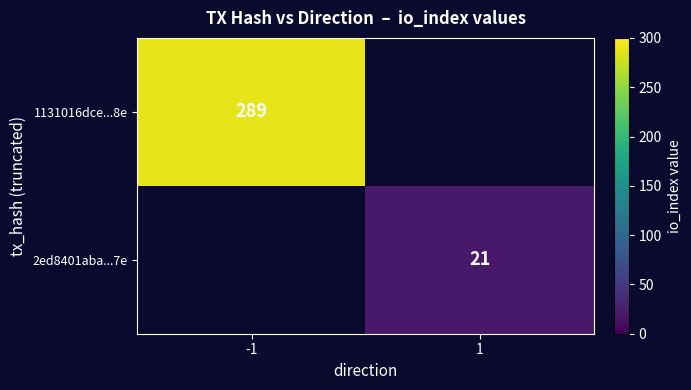

True or false: 1131016dce...8e has a value of 289 at -1.

True